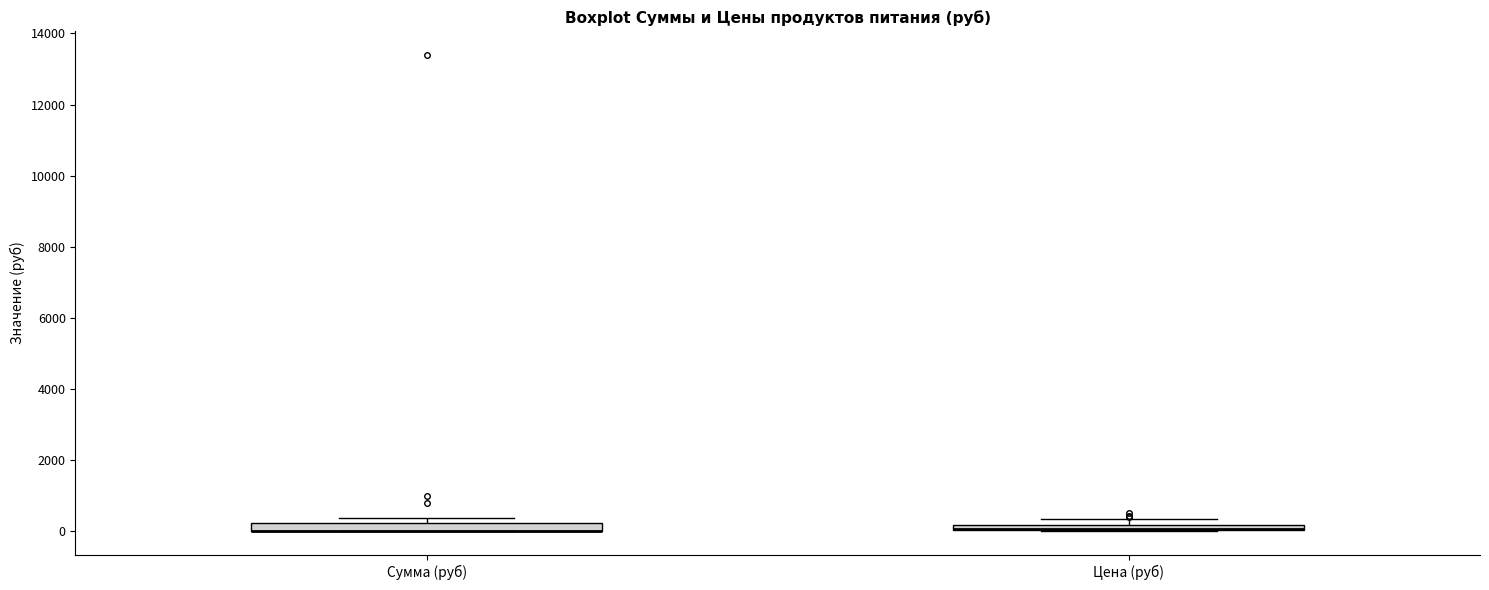

Where is the lower edge of the box for Сумма (руб) on the y-axis? The values are not printed on the chart, so give them approximately, as read against the axis.

0